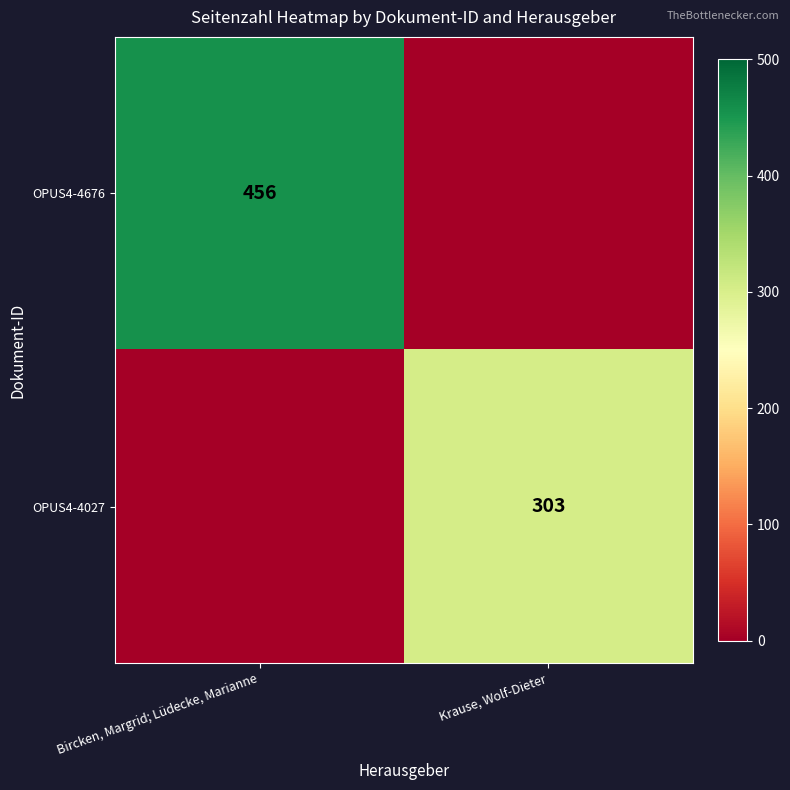

True or false: OPUS4-4676 has a value of 131 at Bircken, Margrid; Lüdecke, Marianne.

False